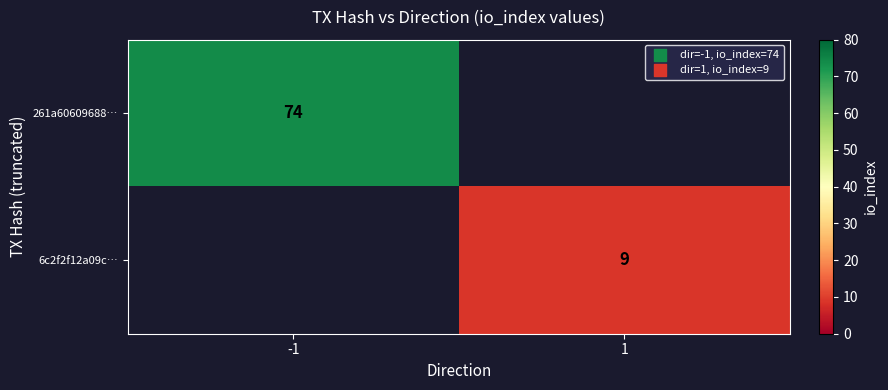

What is the greatest value displayed?

74.0